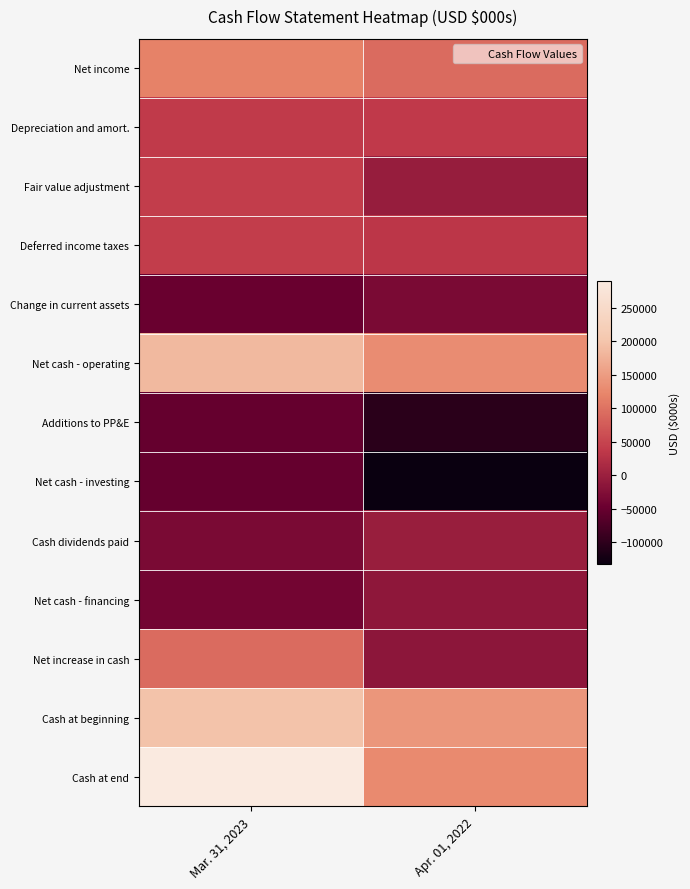

Which has a higher value, Mar. 31, 2023 or Apr. 01, 2022?

Mar. 31, 2023